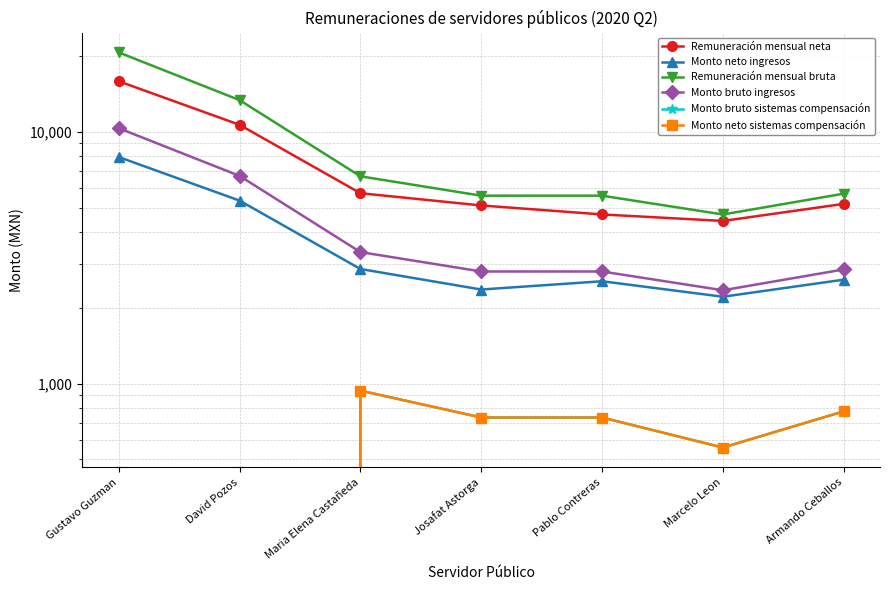

True or false: Monto neto ingresos has more than 2 interior local peaks.

False